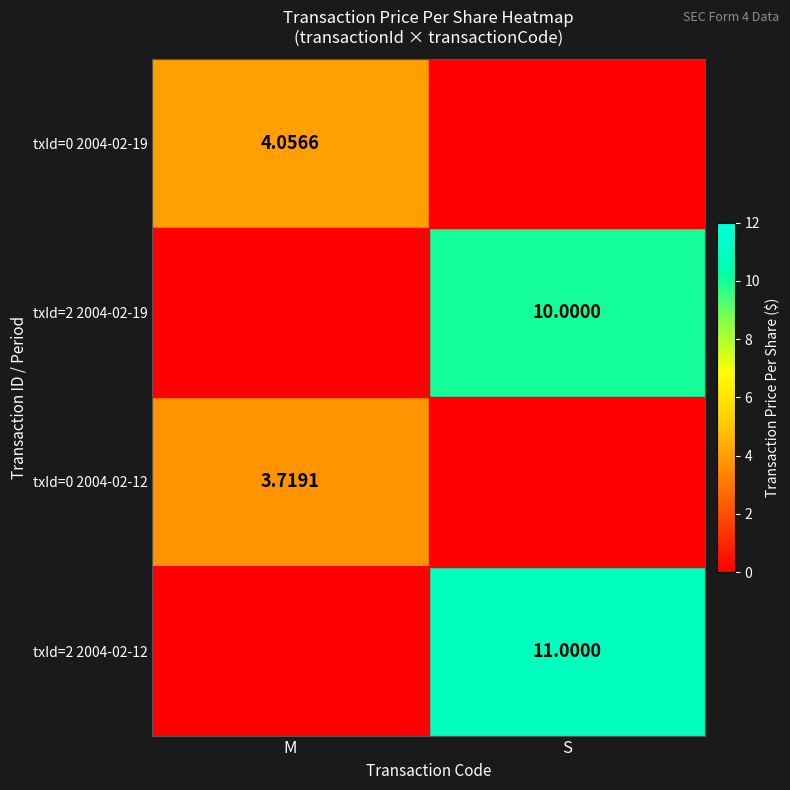

Is the value of txId=0 2004-02-12 at M greater than the value of txId=0 2004-02-19 at M?

No